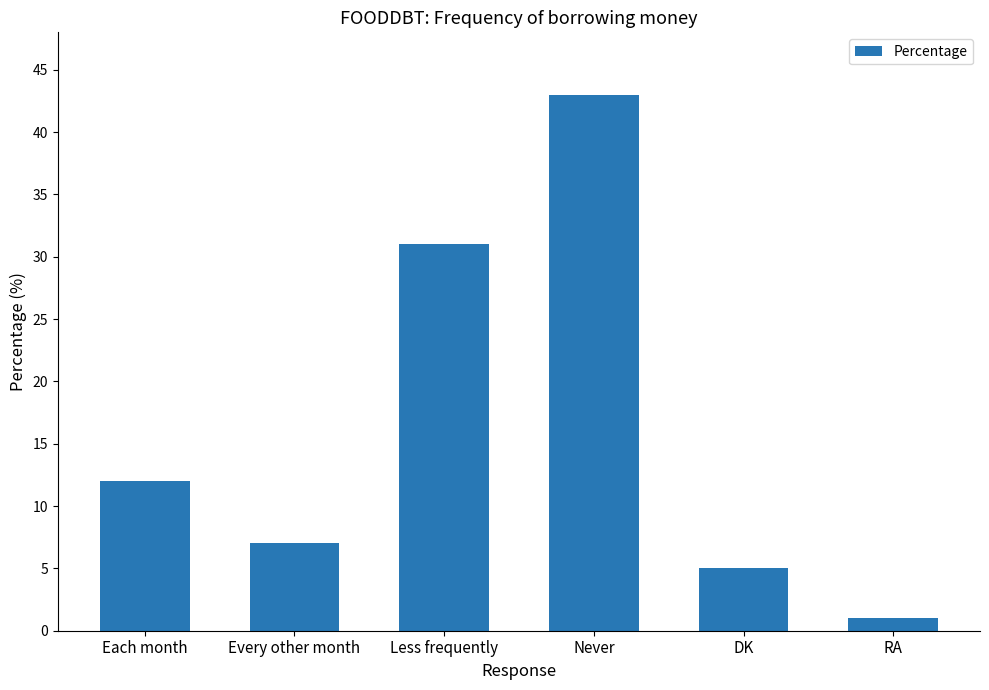

How many categories are shown in the chart?

6